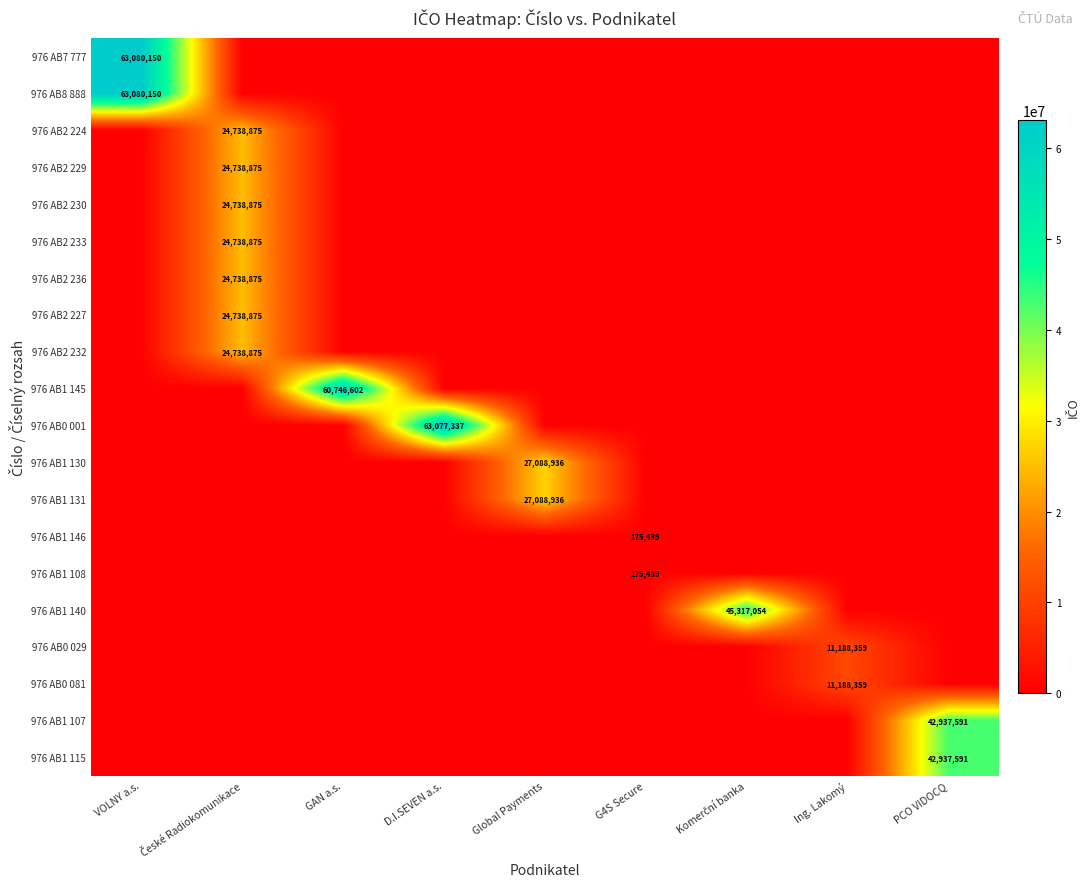

At D.I.SEVEN a.s., list the series in order from smallest to largest.

976 AB7 777, 976 AB8 888, 976 AB2 224, 976 AB2 229, 976 AB2 230, 976 AB2 233, 976 AB2 236, 976 AB2 227, 976 AB2 232, 976 AB1 145, 976 AB1 130, 976 AB1 131, 976 AB1 146, 976 AB1 108, 976 AB1 140, 976 AB0 029, 976 AB0 081, 976 AB1 107, 976 AB1 115, 976 AB0 001